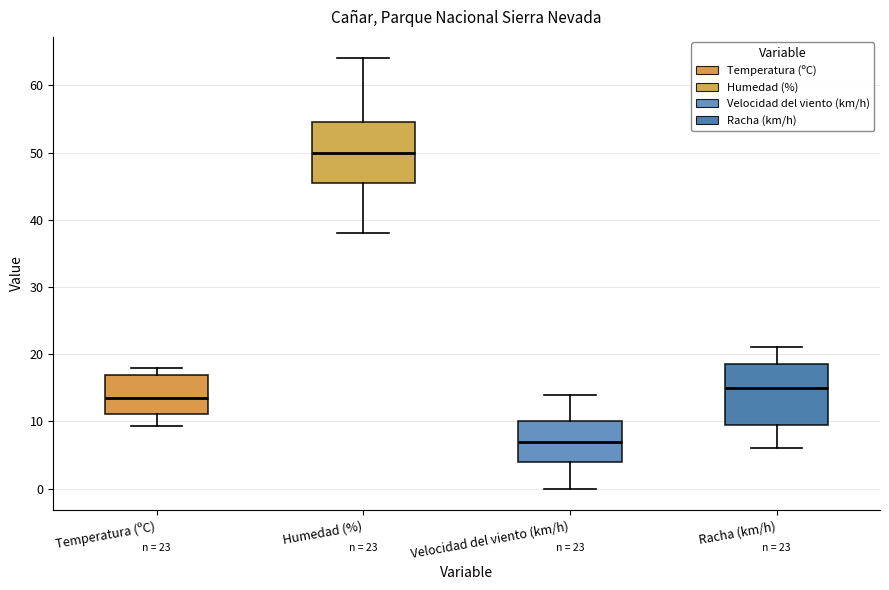

Which box's median line is the highest?

Humedad (%)